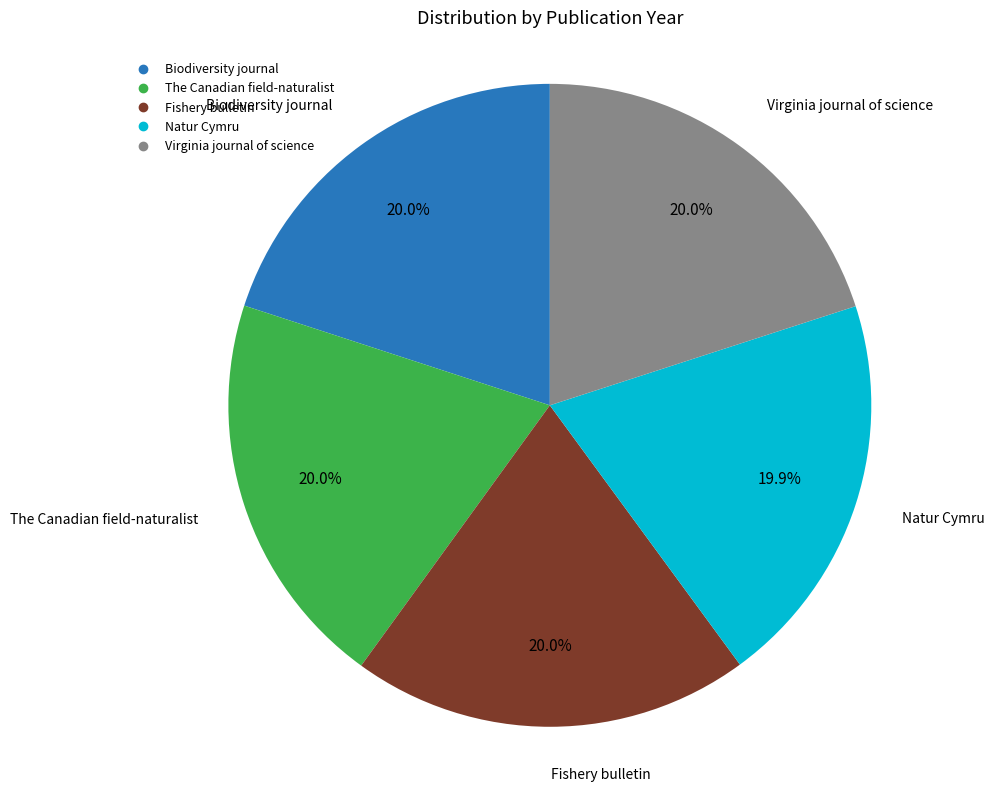

What percentage is NOT represented by Fishery bulletin?

80.0%